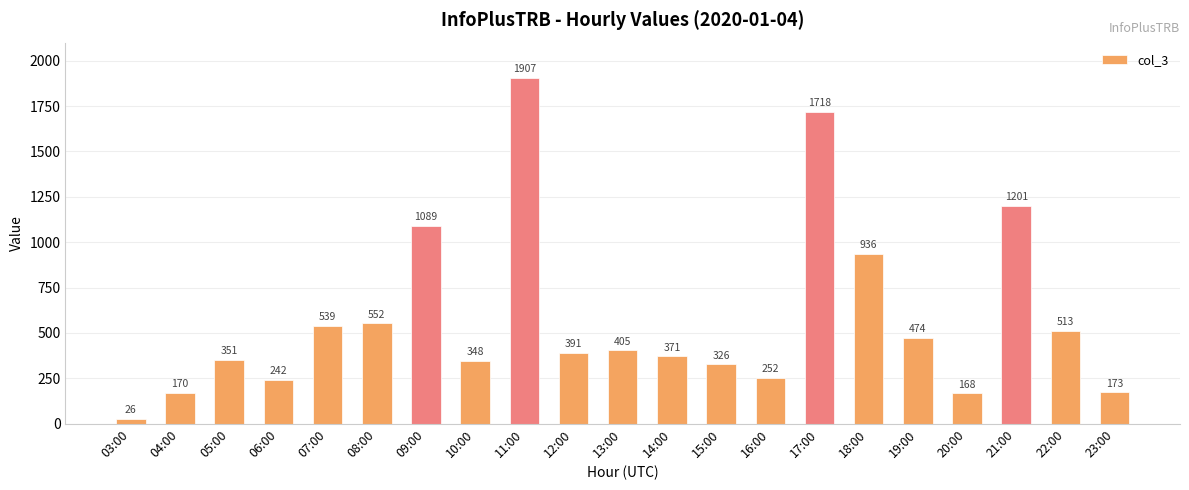

What position from the left is 06:00?

4